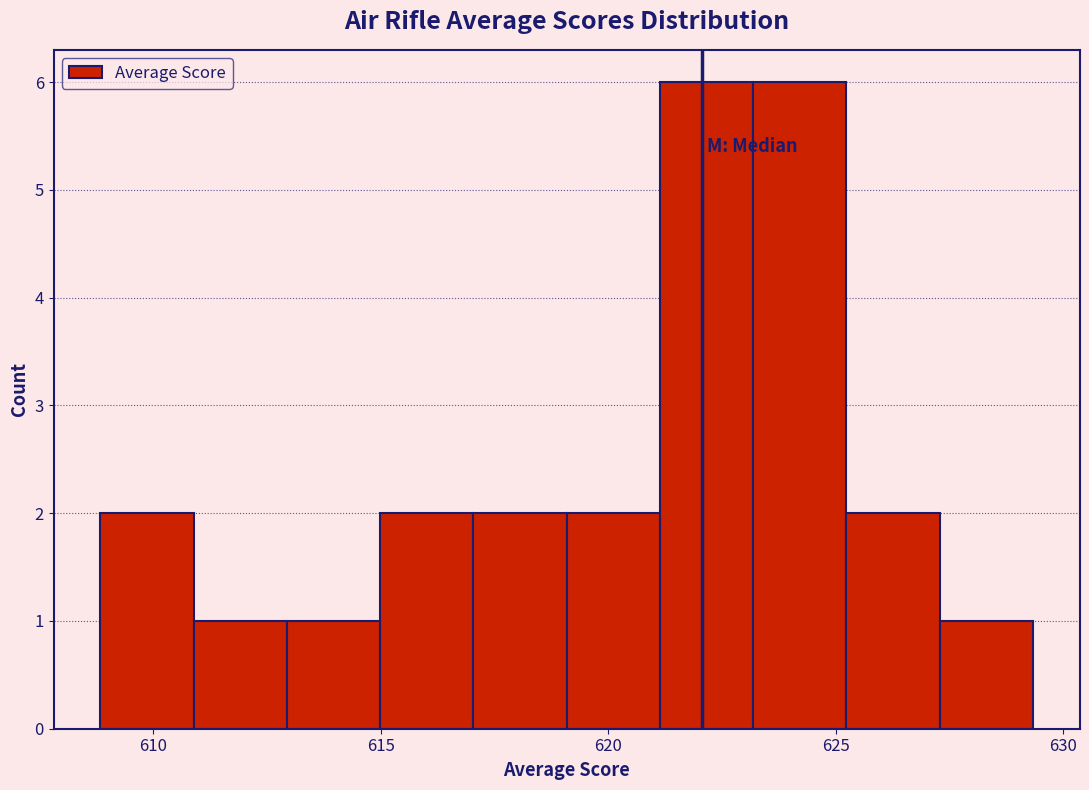

Reading left to right, list every bar in this chart as the range it spans on the x-axis followed by its height. Neither the bar edges nor the heights are printed on the chart, so give them approximately, as read against the axes.

609.0 to 611.0: 2
611.0 to 613.0: 1
613.0 to 615.0: 1
615.0 to 617.0: 2
617.0 to 619.0: 2
619.0 to 621.0: 2
621.0 to 623.0: 6
623.0 to 625.0: 6
625.0 to 627.5: 2
627.5 to 629.5: 1